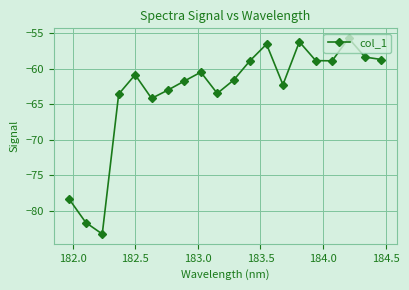

How many points are higher than both their immediate neighbors (excluding endpoints)?

5